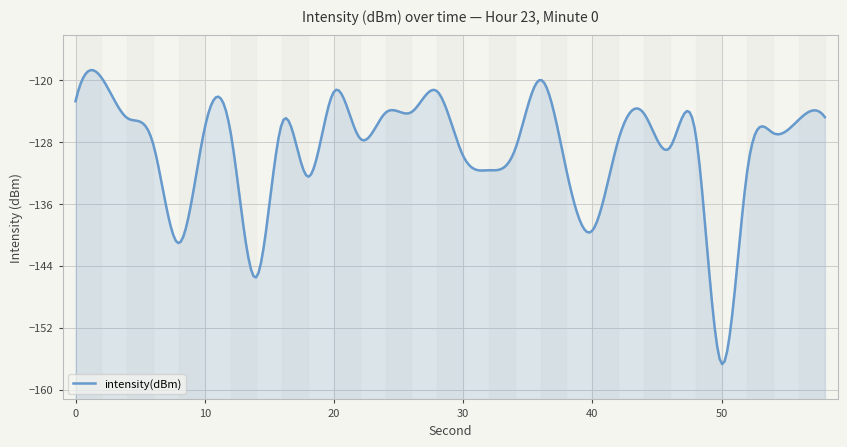

Reading left to right, what are all the values shown in this chart?

-122.8	-119.7	-124.9	-128.2	-141.1	-126.2	-126.7	-145.5	-125.5	-132.5	-121.5	-127.5	-124.2	-124.2	-121.5	-129.8	-131.7	-129.1	-120.0	-131.7	-139.5	-127.9	-124.3	-128.8	-127.0	-156.6	-131.7	-126.9	-125.1	-124.8